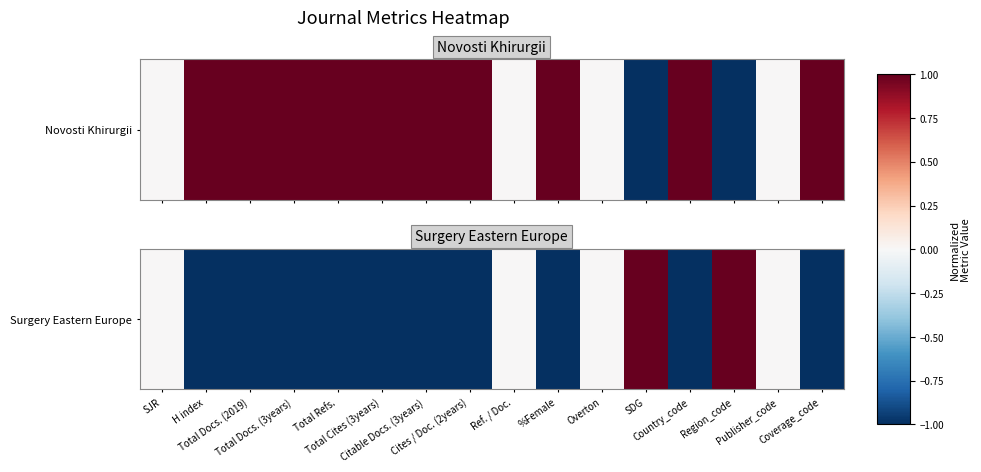

What is the sum of the values at Overton and H index?

-1